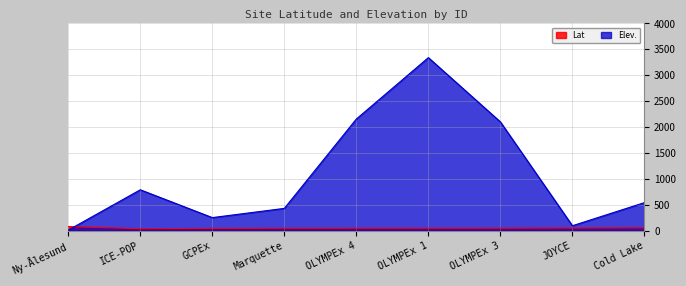

Rank the series by their average value, from lowest to highest.

Lat, Elev.